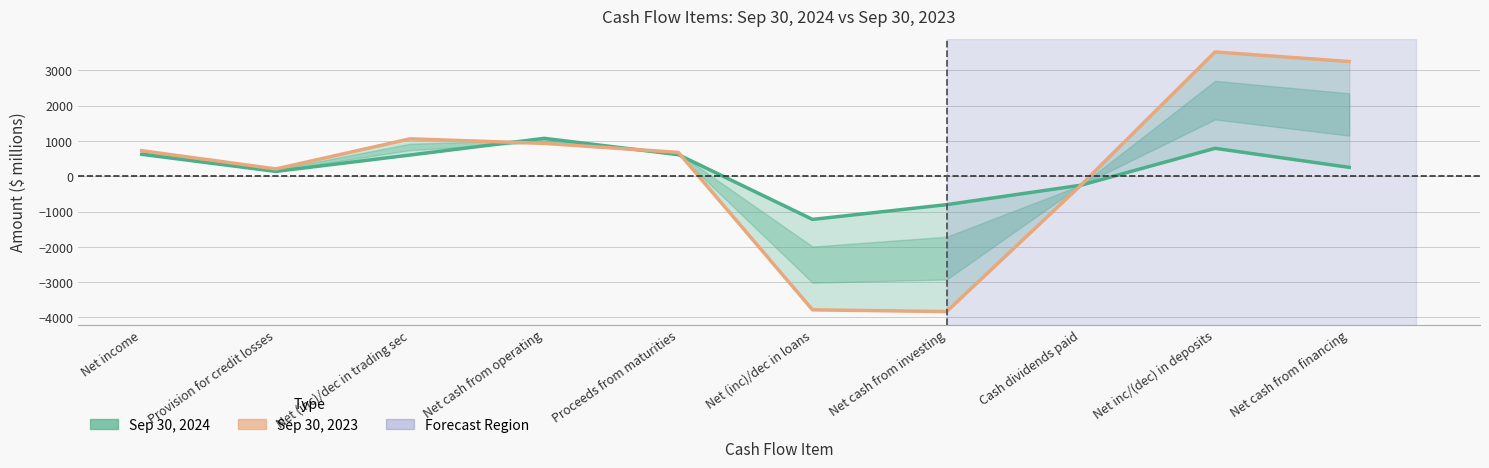

What is the value of the Sep 30, 2023 point at the 10th from the left?

3254